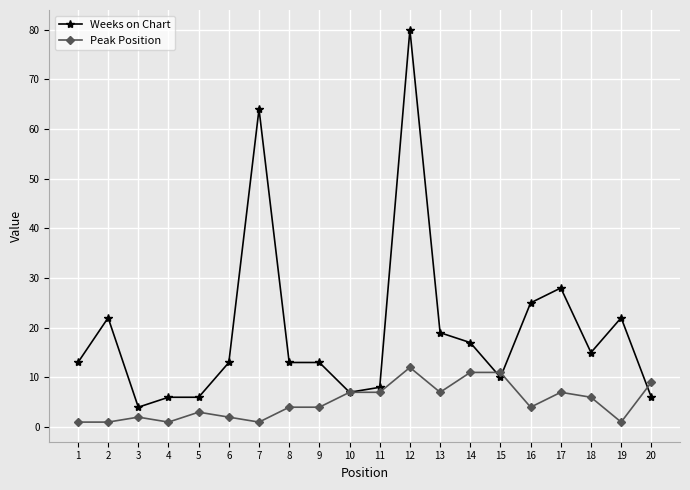

Reading left to right, what are all the values shown in this chart?

Weeks on Chart: 1=13	2=22	3=4	4=6	5=6	6=13	7=64	8=13	9=13	10=7	11=8	12=80	13=19	14=17	15=10	16=25	17=28	18=15	19=22	20=6
Peak Position: 1=1	2=1	3=2	4=1	5=3	6=2	7=1	8=4	9=4	10=7	11=7	12=12	13=7	14=11	15=11	16=4	17=7	18=6	19=1	20=9